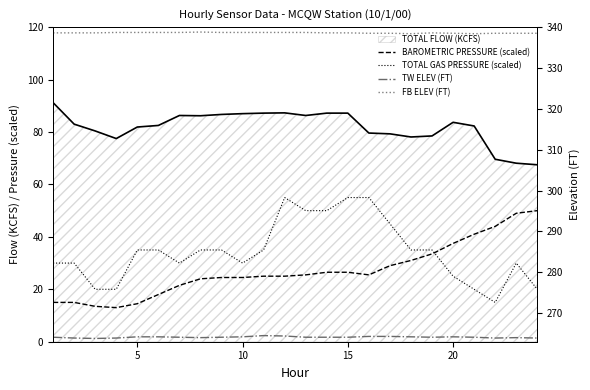

How many FB ELEV (FT) values are between 338 and 339?

24